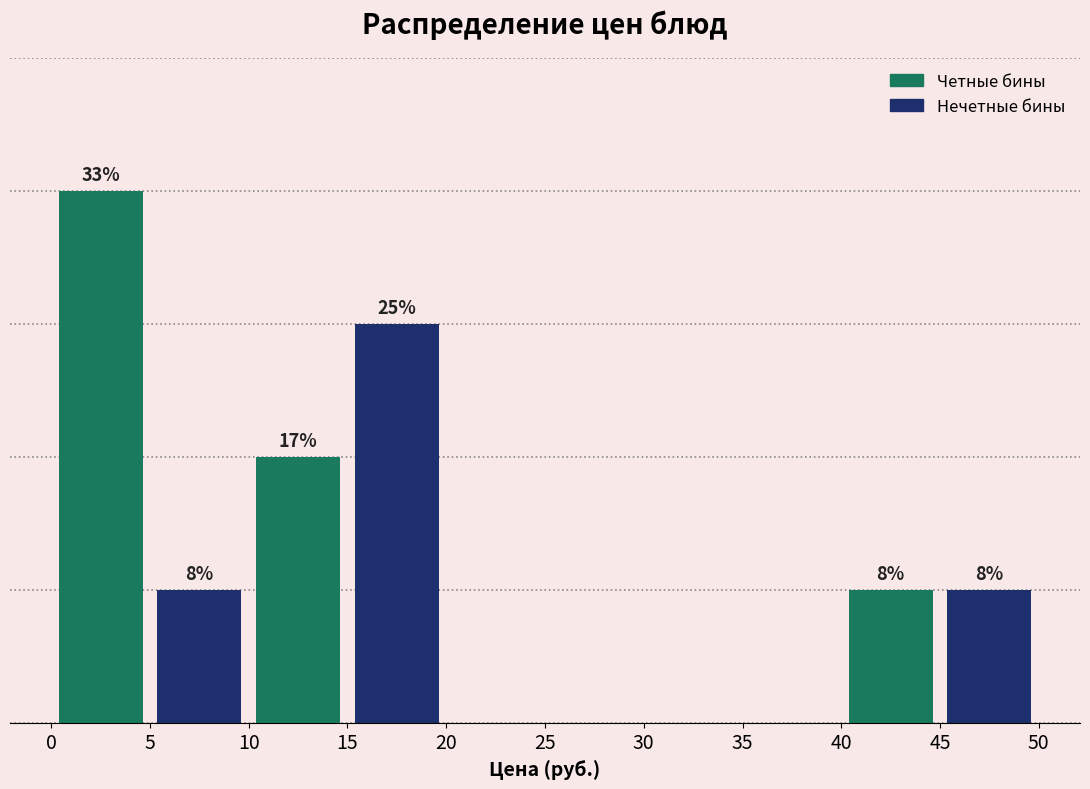

Does the chart contain stacked bars?

No